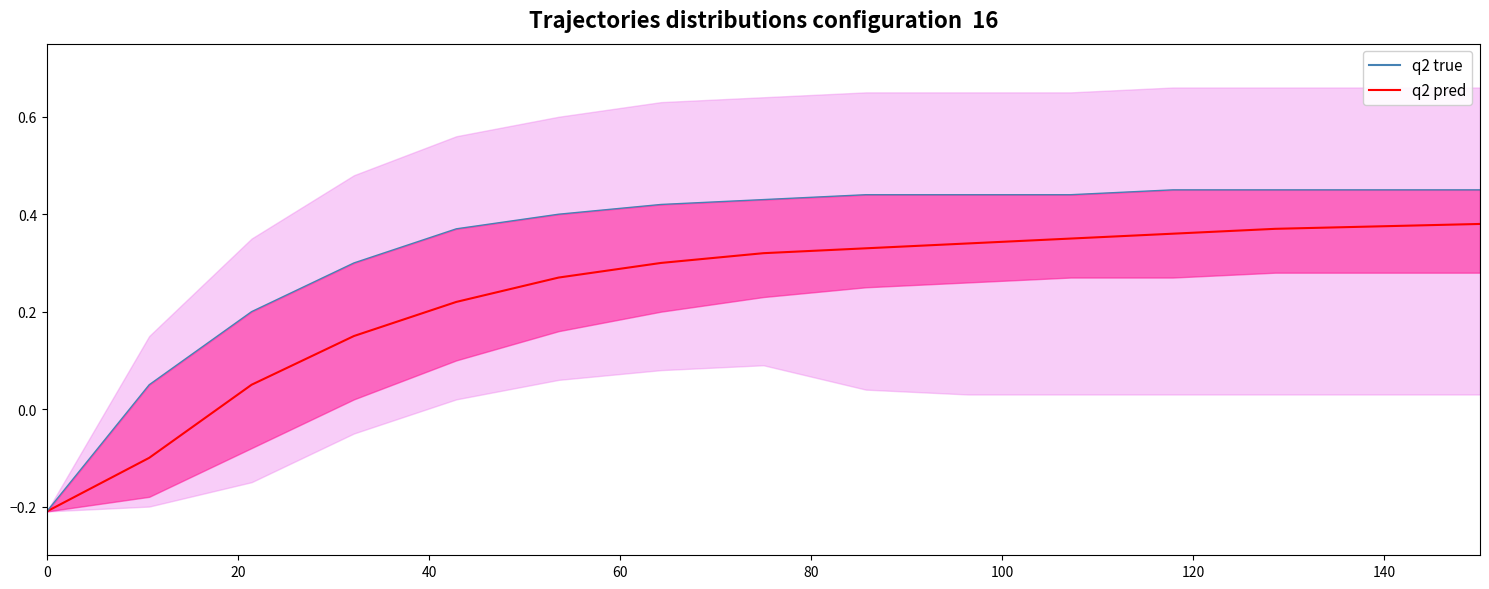

How many values are above zero?

13